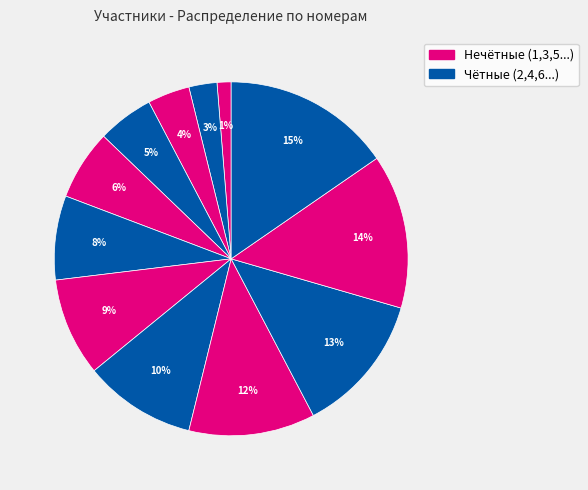

How many slices are in this pie chart?

12